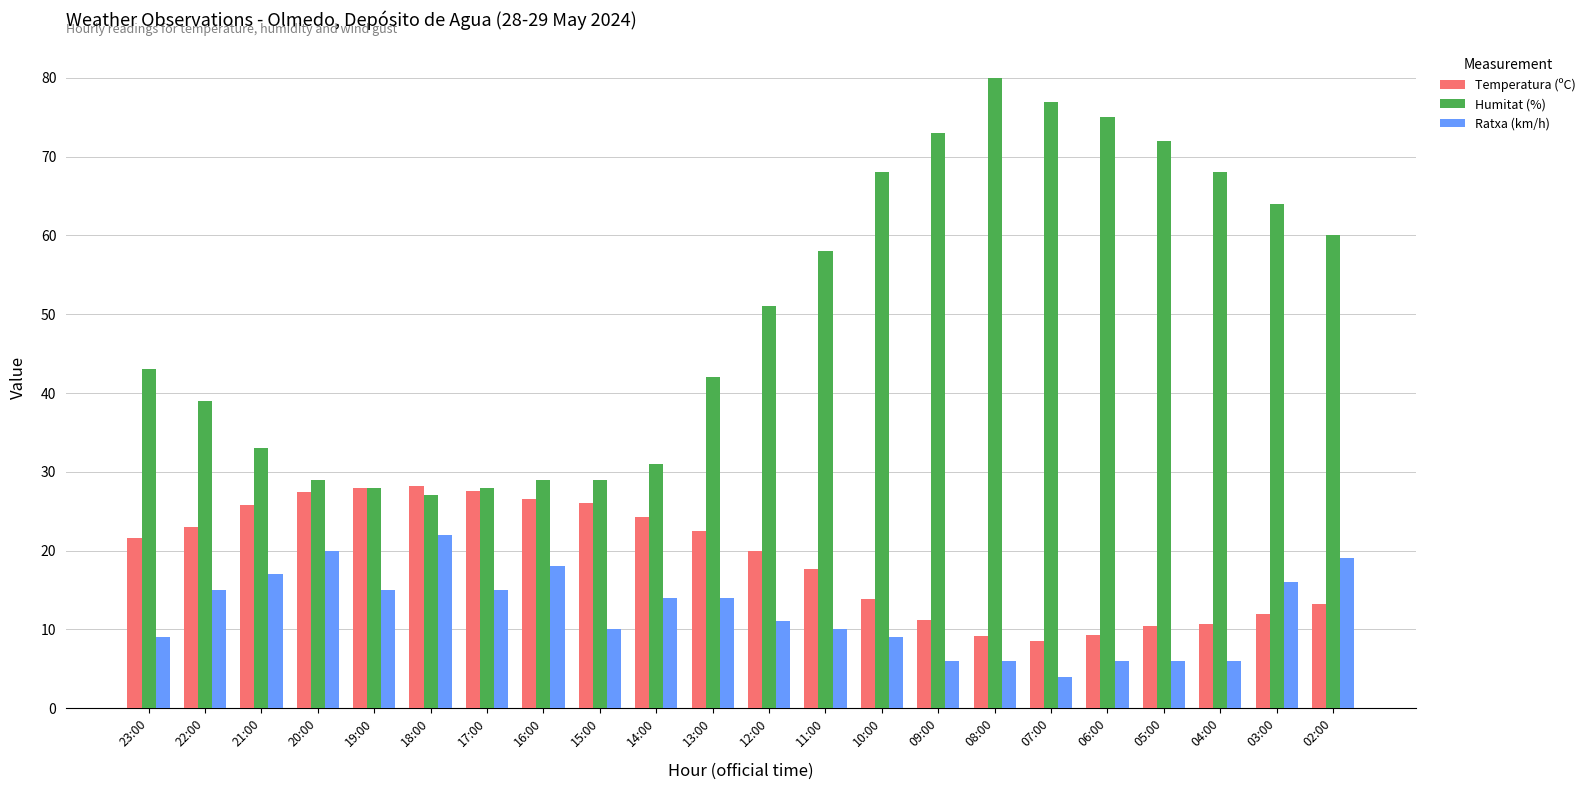

What is the sum of the Ratxa (km/h) values at 15:00 and 12:00?

21.0